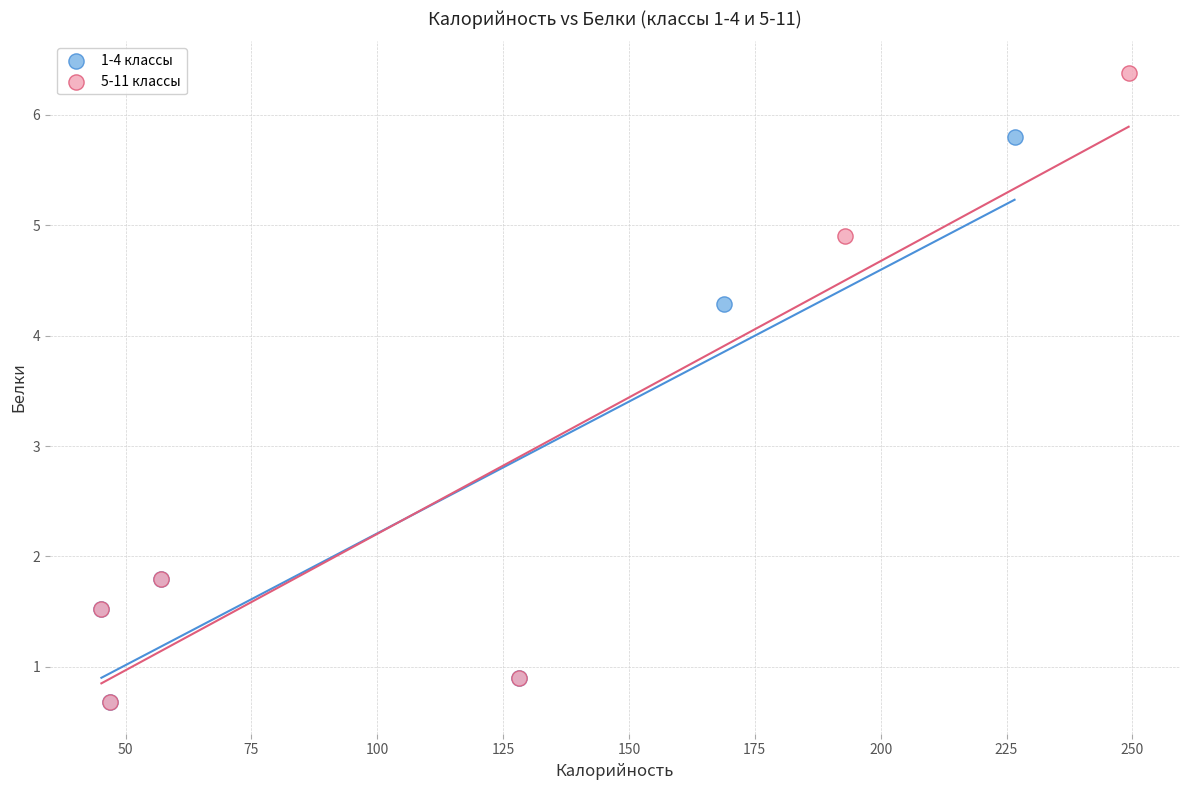

Which series contains the highest Y value?

5-11 классы